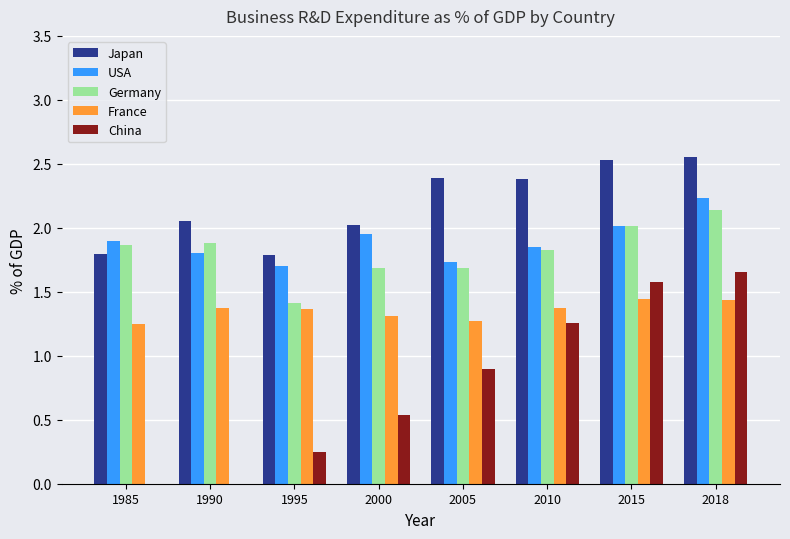

Count the number of data series in this chart.

5